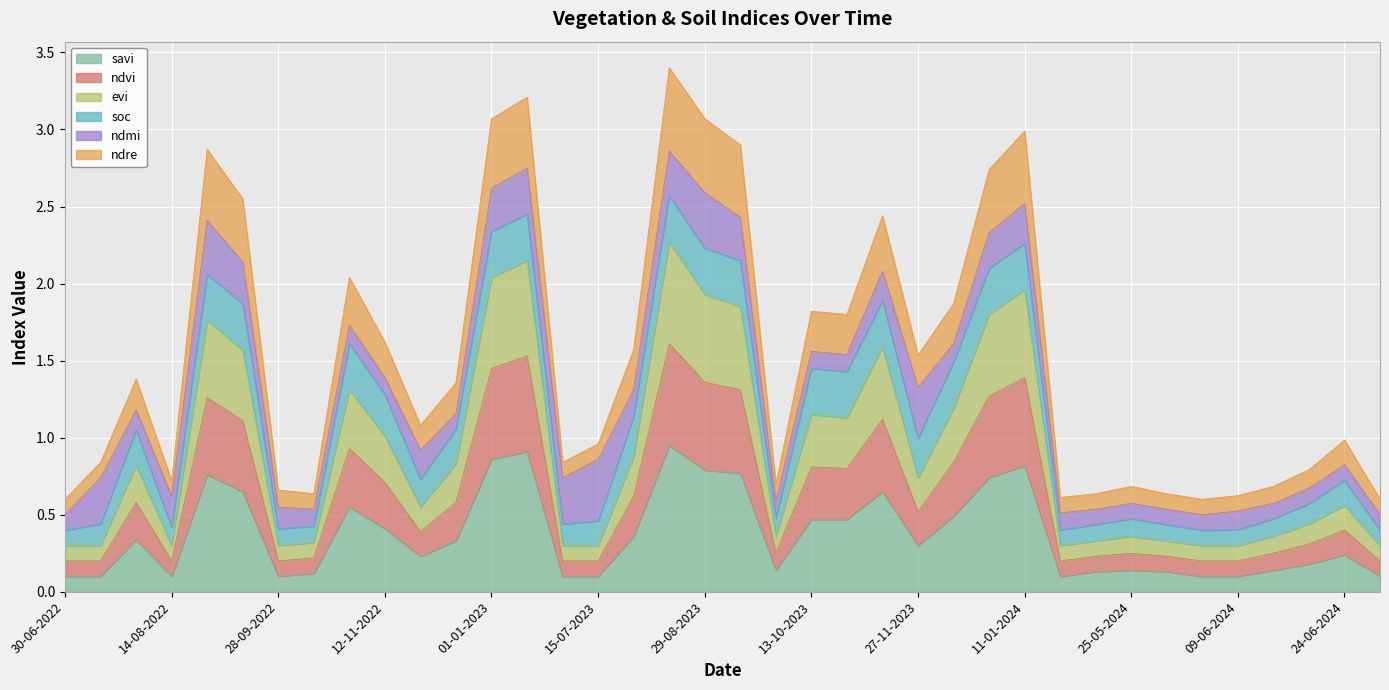

Between 12-12-2023 and 28-09-2023, which is larger?

12-12-2023